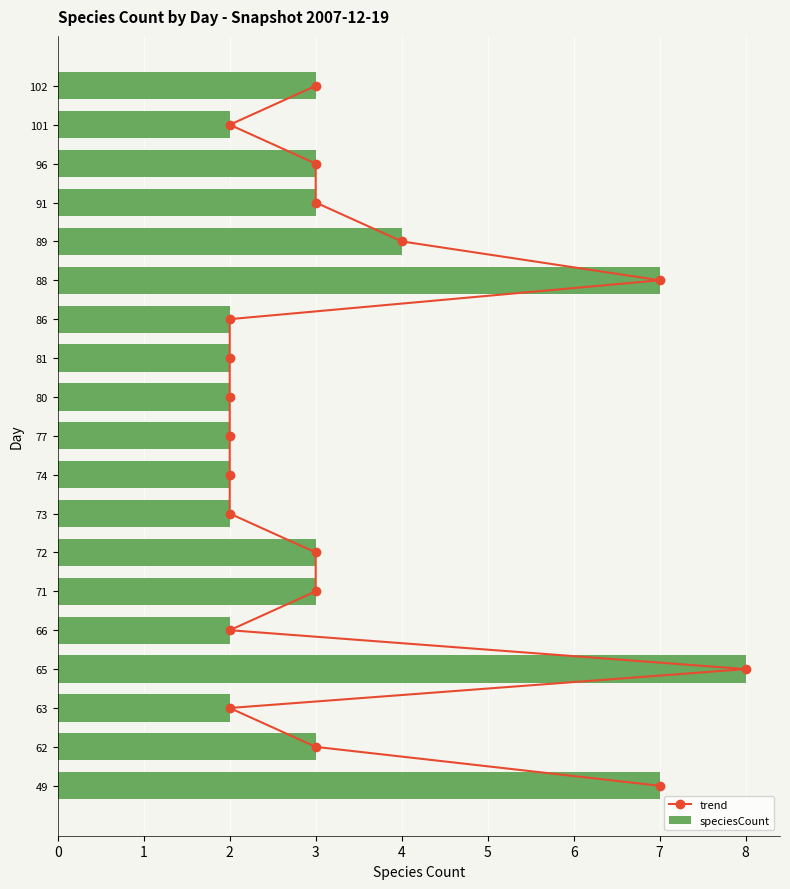

Is it true that speciesCount equals 3 at 96?

True